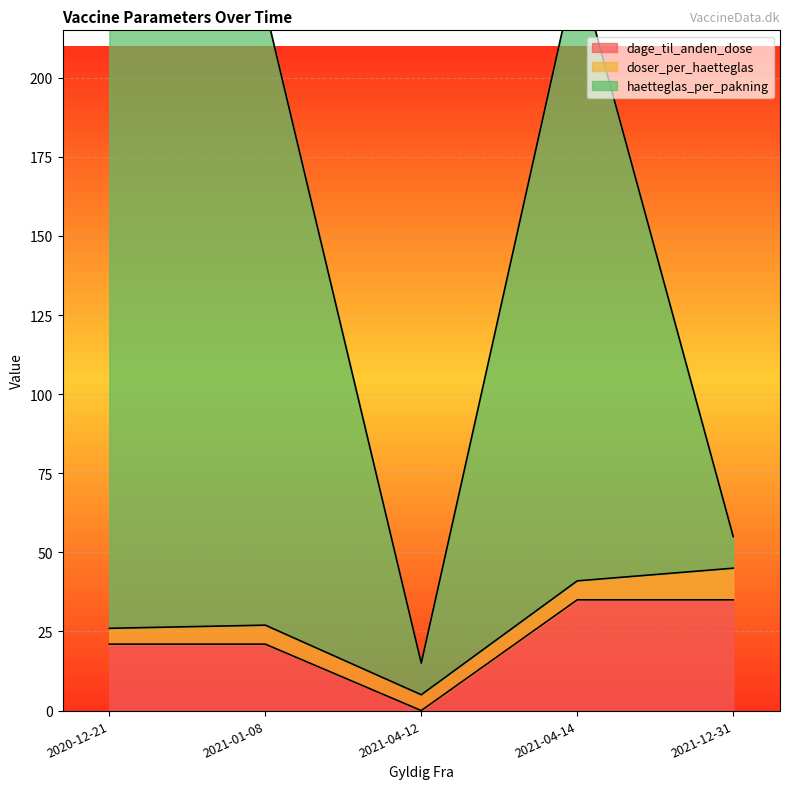

What is the total value across all series at 2020-12-21?

242